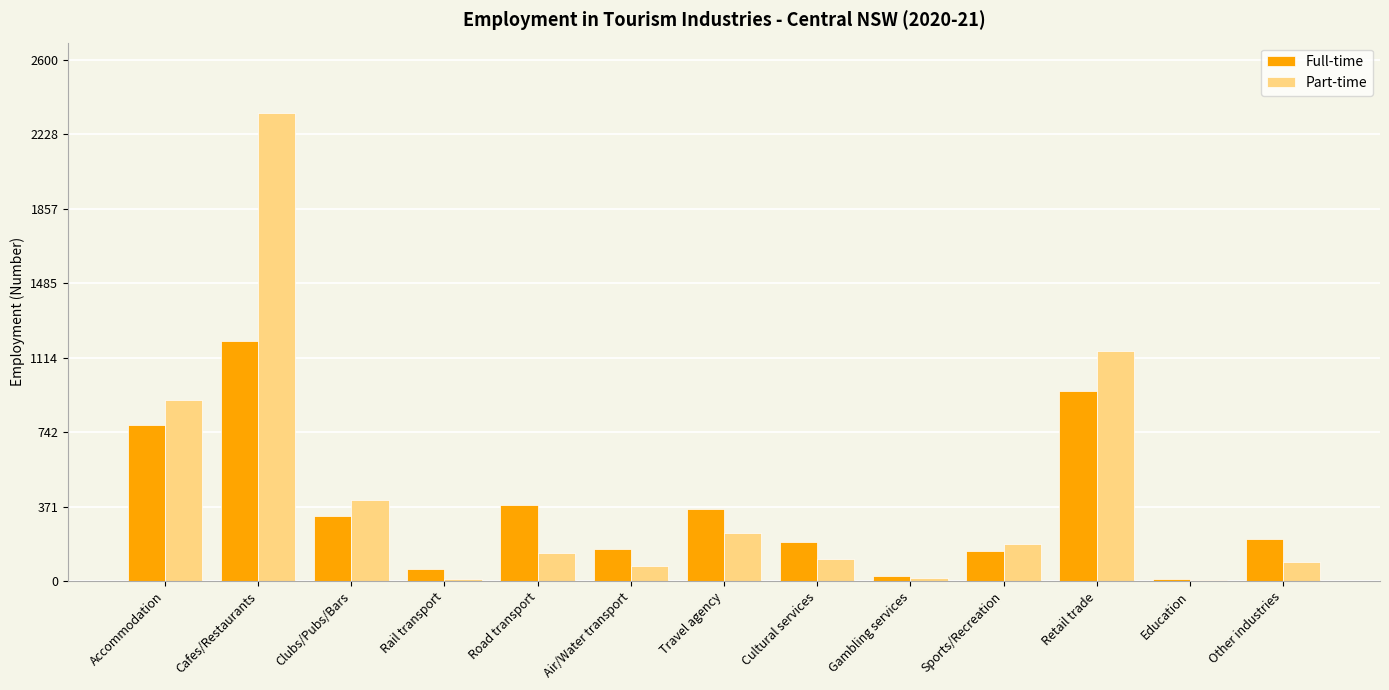

What is the maximum value shown in the chart?

2336.5